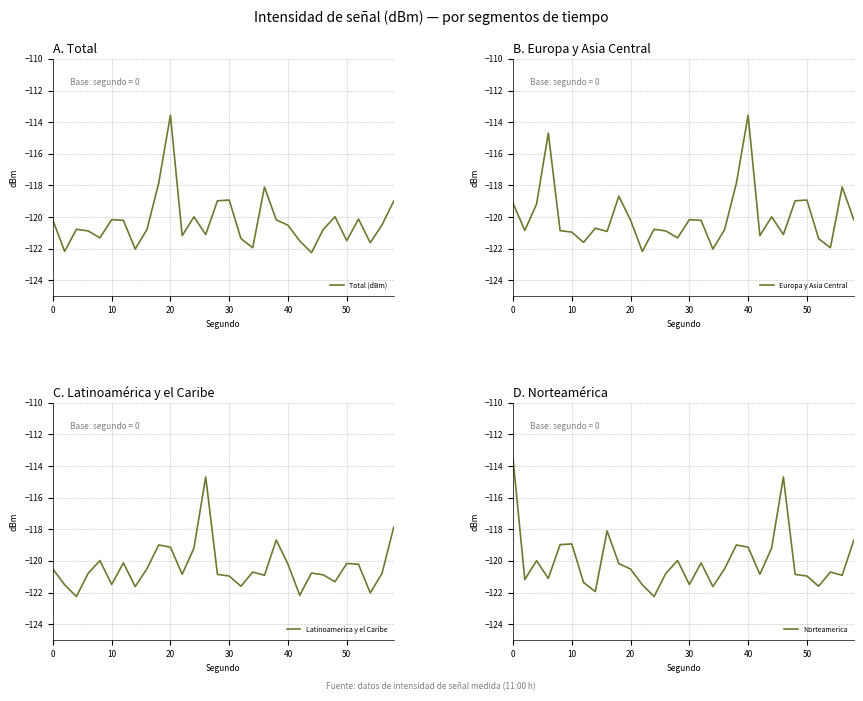

What is the minimum value for Total (dBm)?

-122.3